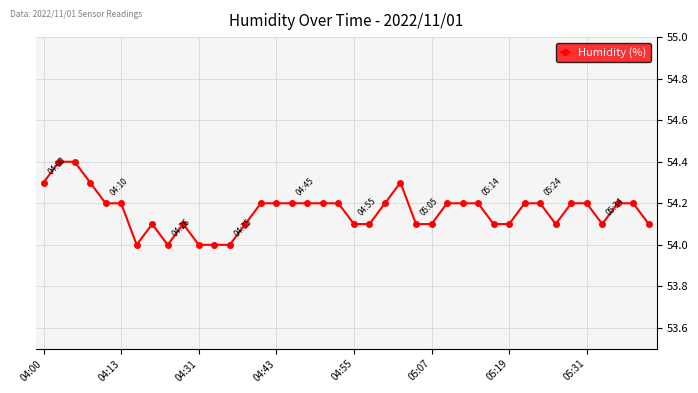

What is the sum of all values?

2166.5